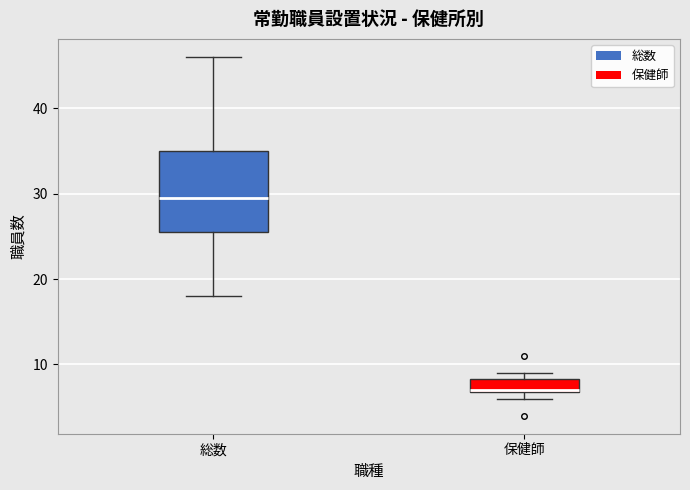

Reading left to right, read every box against the y-axis: the position of its median line, the range the box covers, and the ends of its whiskers. The values are not printed on the chart, so give them approximately, as read against the axis.

総数: median 30, box 26 to 35, whiskers 18 to 46
保健師: median 7, box 7 to 8, whiskers 6 to 9